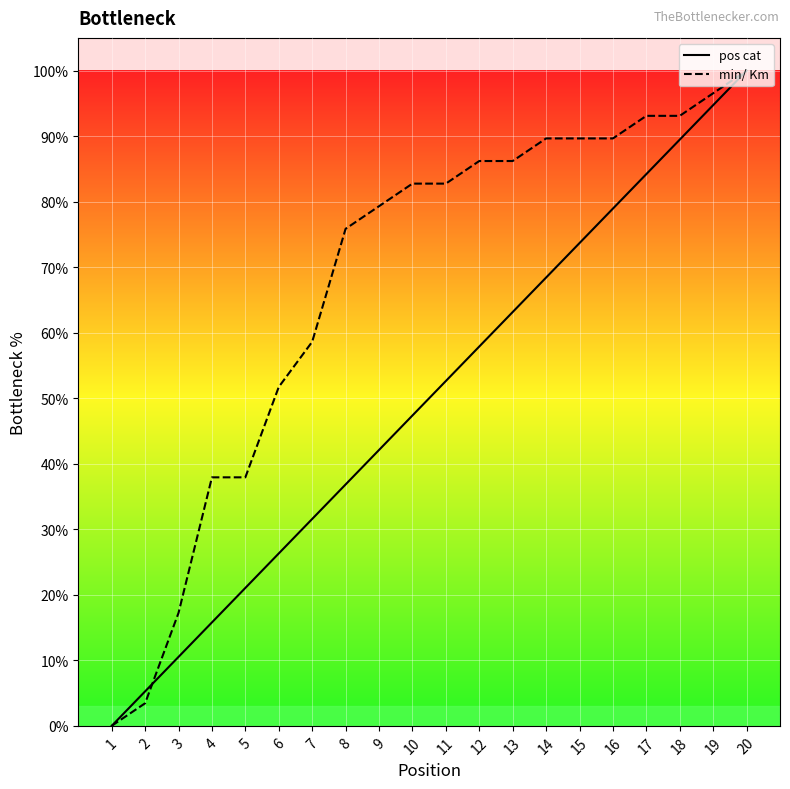

What are all the series names shown in the legend?

pos cat, min/ Km